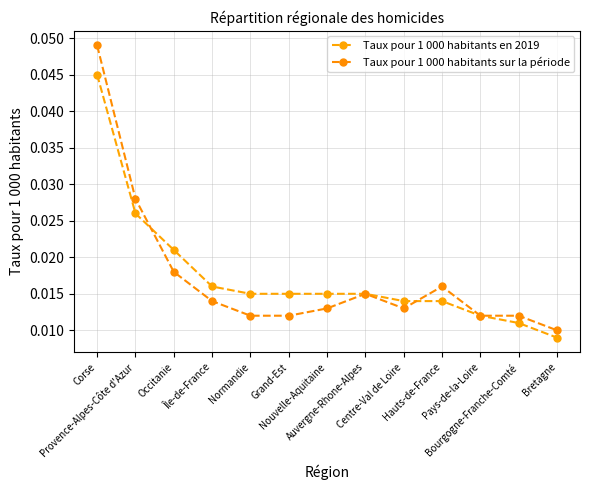

How many lines are shown in the chart?

2